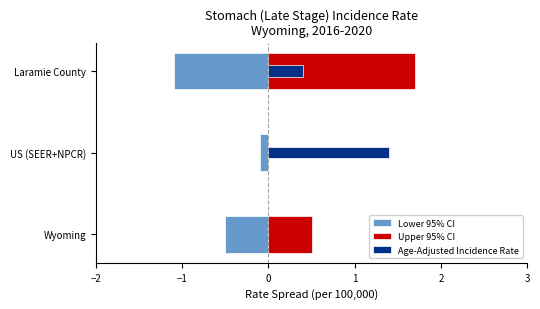

Reading left to right, transcribe all the data shown in this chart.

Lower 95% CI: -0.5	-0.1	-1.1
Upper 95% CI: 0.5	0.0	1.7
Age-Adjusted Incidence Rate: 0.0	1.4	0.4